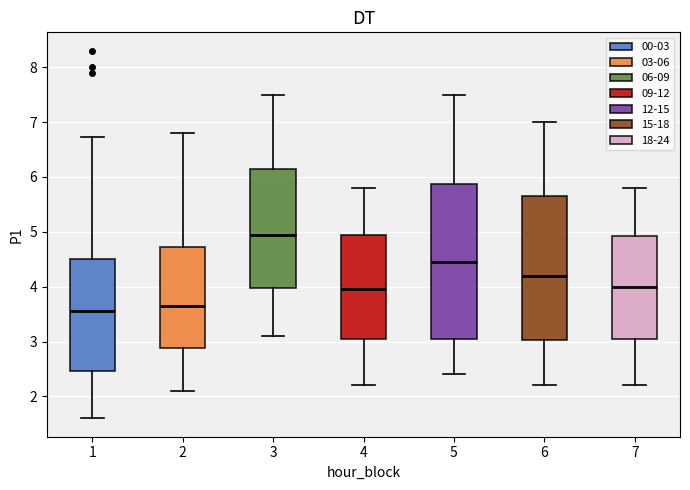

Reading left to right, read every box against the y-axis: the position of its median line, the range the box covers, and the ends of its whiskers. The values are not printed on the chart, so give them approximately, as read against the axis.

1: median 3.6, box 2.5 to 4.5, whiskers 1.6 to 6.7
2: median 3.7, box 2.9 to 4.7, whiskers 2.1 to 6.8
3: median 5.0, box 4.0 to 6.2, whiskers 3.1 to 7.5
4: median 4.0, box 3.1 to 5.0, whiskers 2.2 to 5.8
5: median 4.5, box 3.1 to 5.9, whiskers 2.4 to 7.5
6: median 4.2, box 3.0 to 5.7, whiskers 2.2 to 7.0
7: median 4.0, box 3.1 to 4.9, whiskers 2.2 to 5.8